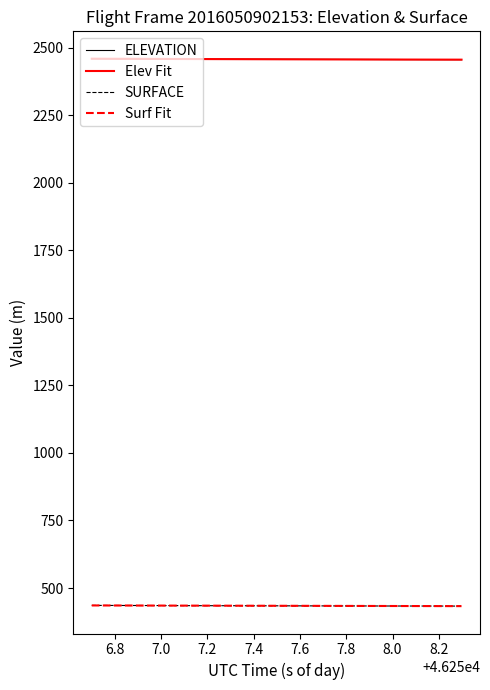

Count the number of categories in the chart.

40